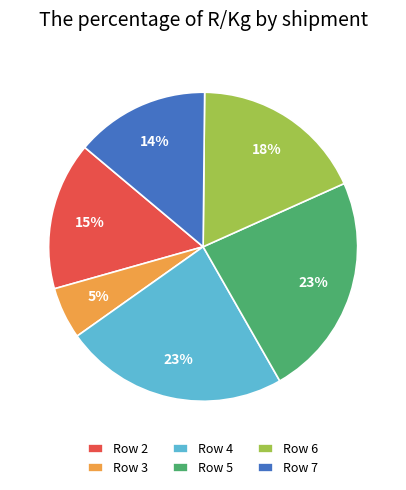

Is the sum of Row 7 and Row 5 greater than half?

No